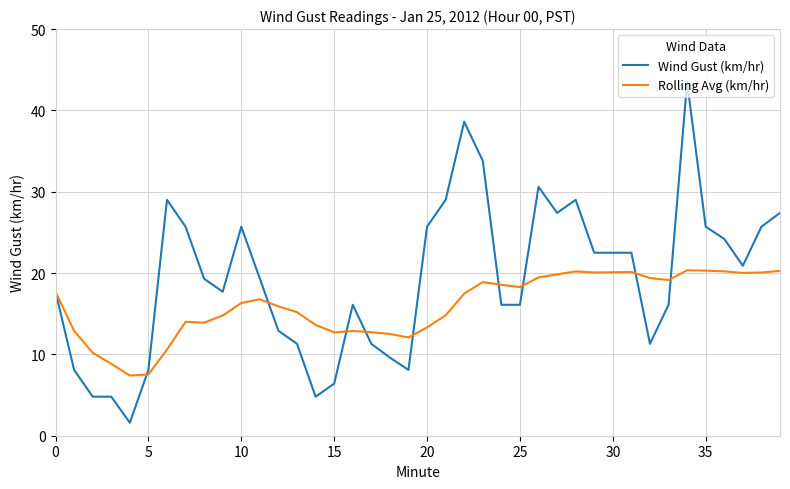

What is the sum of all Rolling Avg (km/hr) values?

639.4